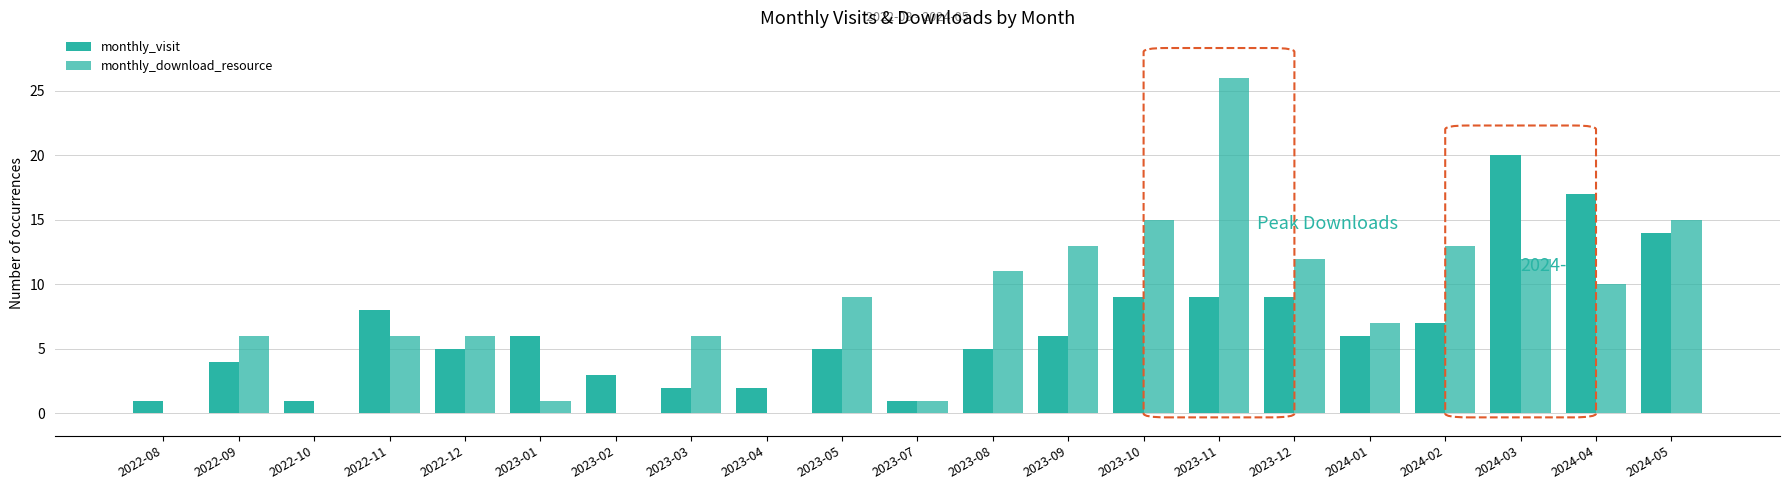

Between 2022-11 and 2023-12, which is larger?

2023-12